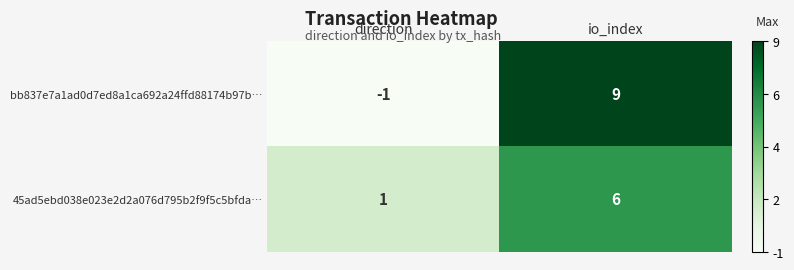

What is the spread (max minus min) of values at io_index?

3